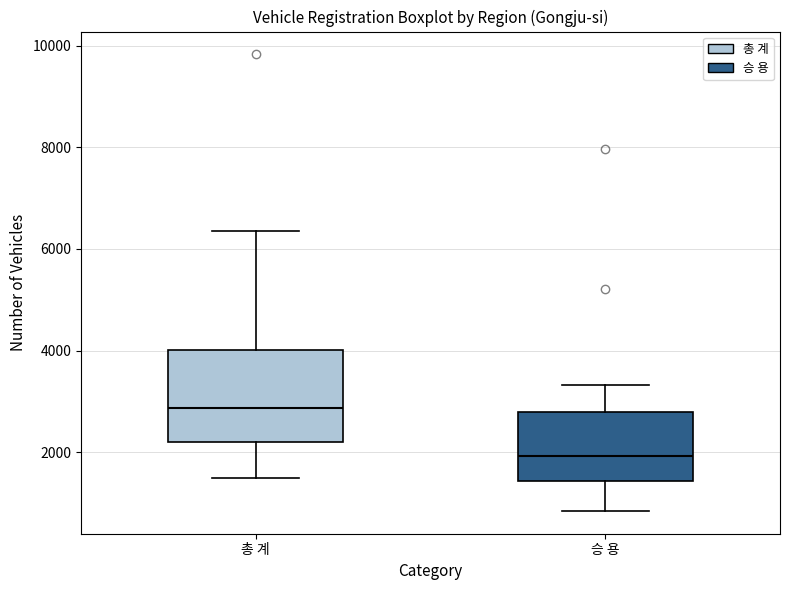

Reading left to right, transcribe this box plot: for each box, give where its median line is, the range the box spans, and where its two whiskers end, as read against the y-axis. The values are not printed on the chart, so give them approximately, as read against the axis.

총 계: median 2800, box 2200 to 4000, whiskers 1400 to 6400
승 용: median 2000, box 1400 to 2800, whiskers 800 to 3400